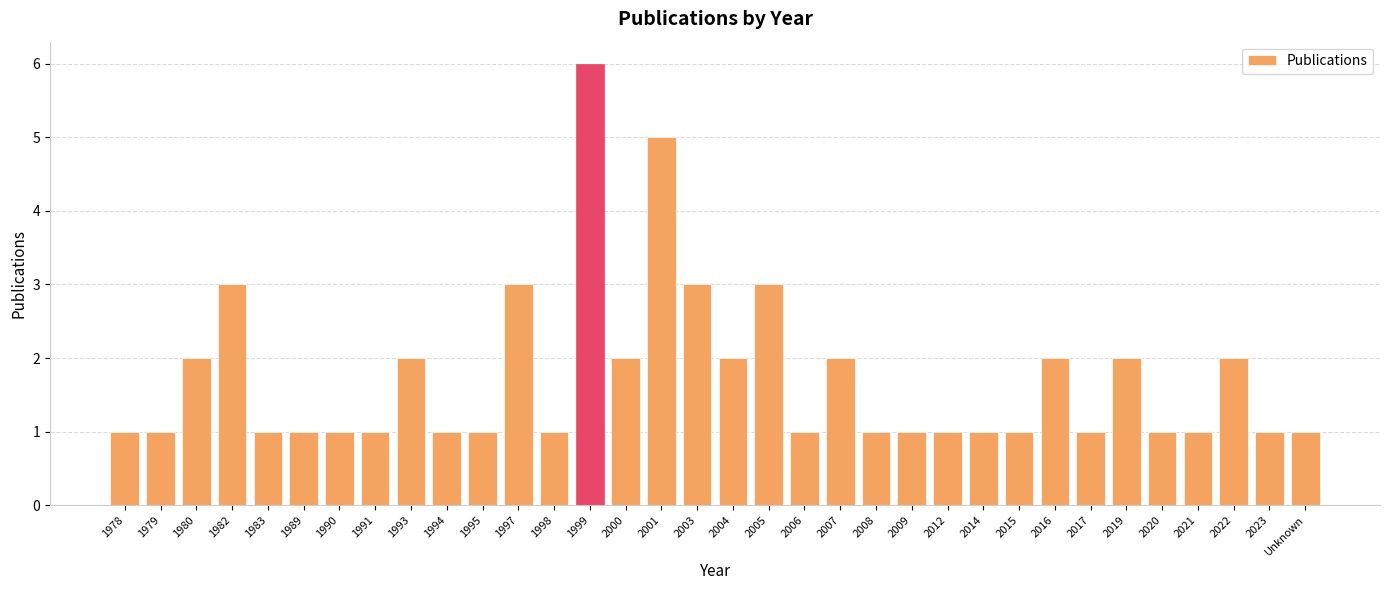

What is the average value?

2